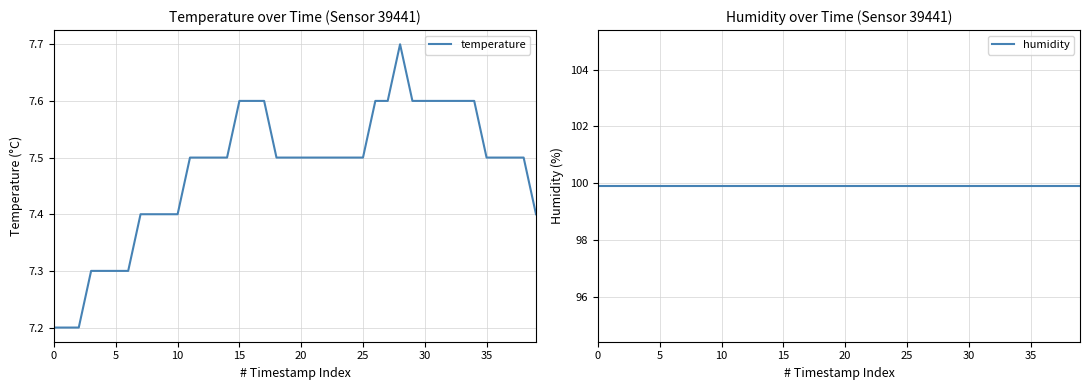

Which has a higher value, 16 or 37?

16